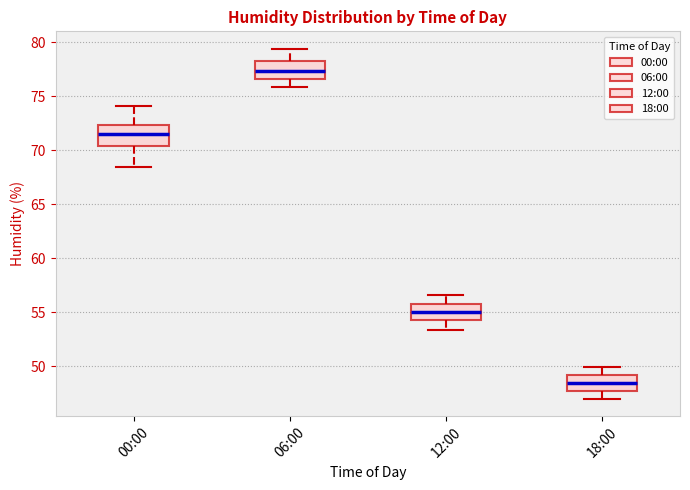

Reading left to right, transcribe this box plot: for each box, give where its median line is, the range the box spans, and where its two whiskers end, as read against the y-axis. The values are not printed on the chart, so give them approximately, as read against the axis.

00:00: median 71.5, box 70.5 to 72.5, whiskers 68.5 to 74.0
06:00: median 77.5, box 76.5 to 78.5, whiskers 76.0 to 79.5
12:00: median 55.0, box 54.5 to 56.0, whiskers 53.5 to 56.5
18:00: median 48.5, box 47.5 to 49.0, whiskers 47.0 to 50.0